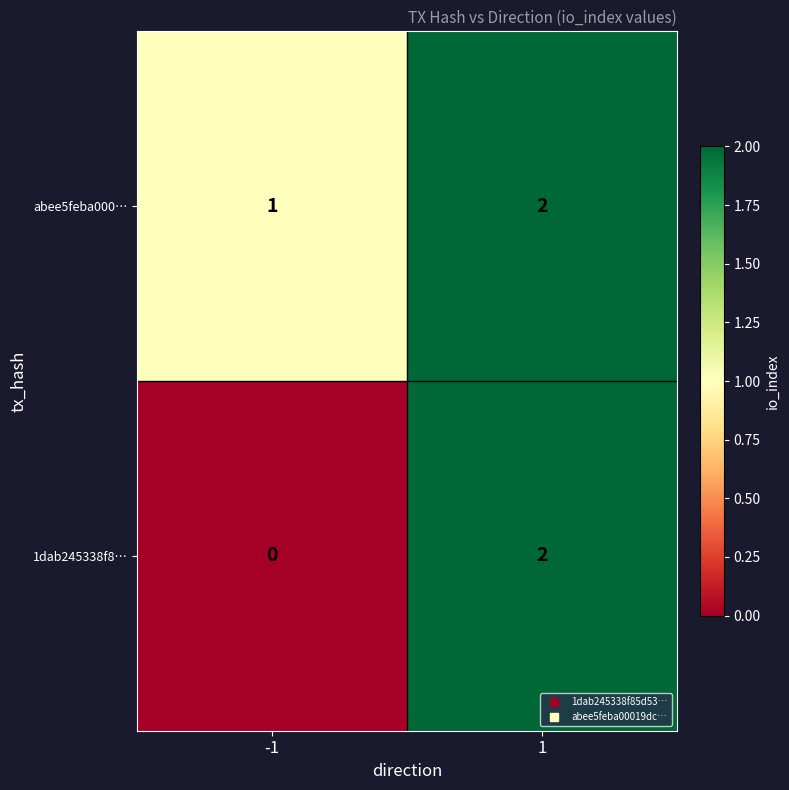

Rank the series by their average value, from highest to lowest.

abee5feba000…, 1dab245338f8…